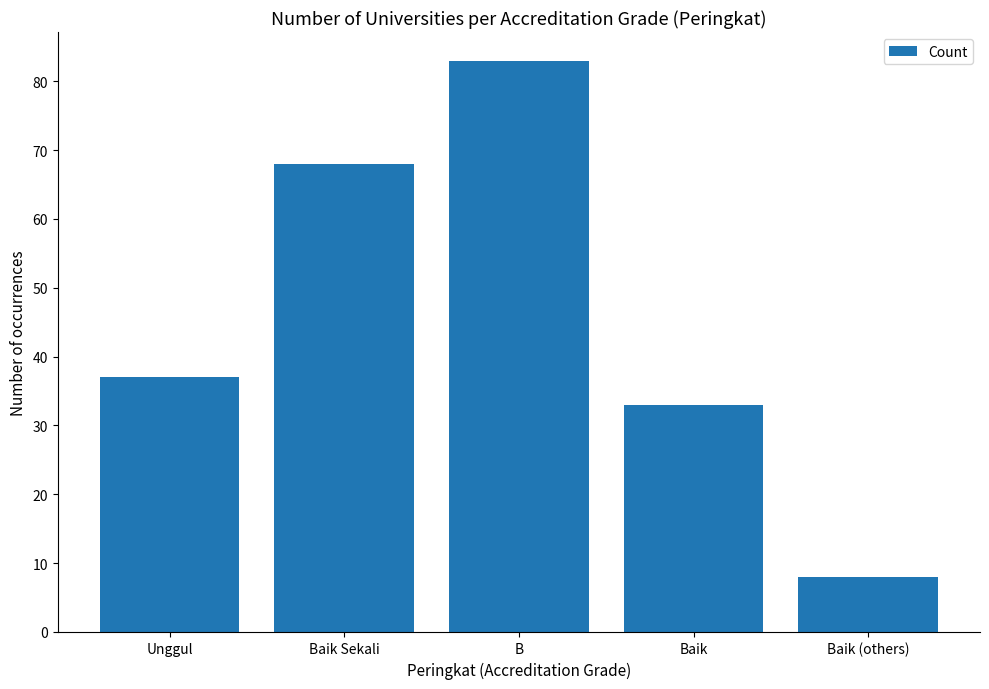

Reading left to right, transcribe all the data shown in this chart.

Unggul=37	Baik Sekali=68	B=83	Baik=33	Baik (others)=8